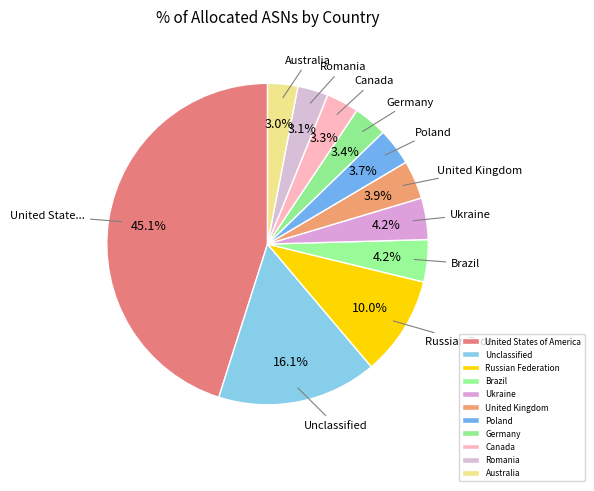

To the nearest percent, what percentage of the pie is United States of America?

45%